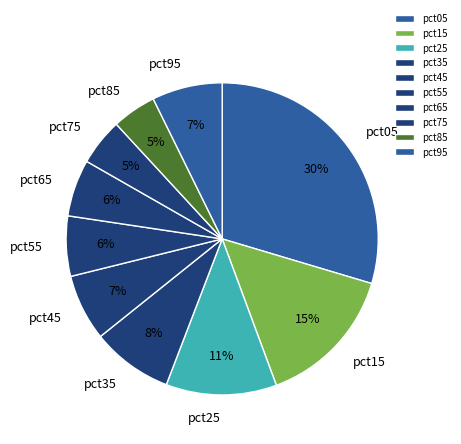

How many slices are in this pie chart?

10